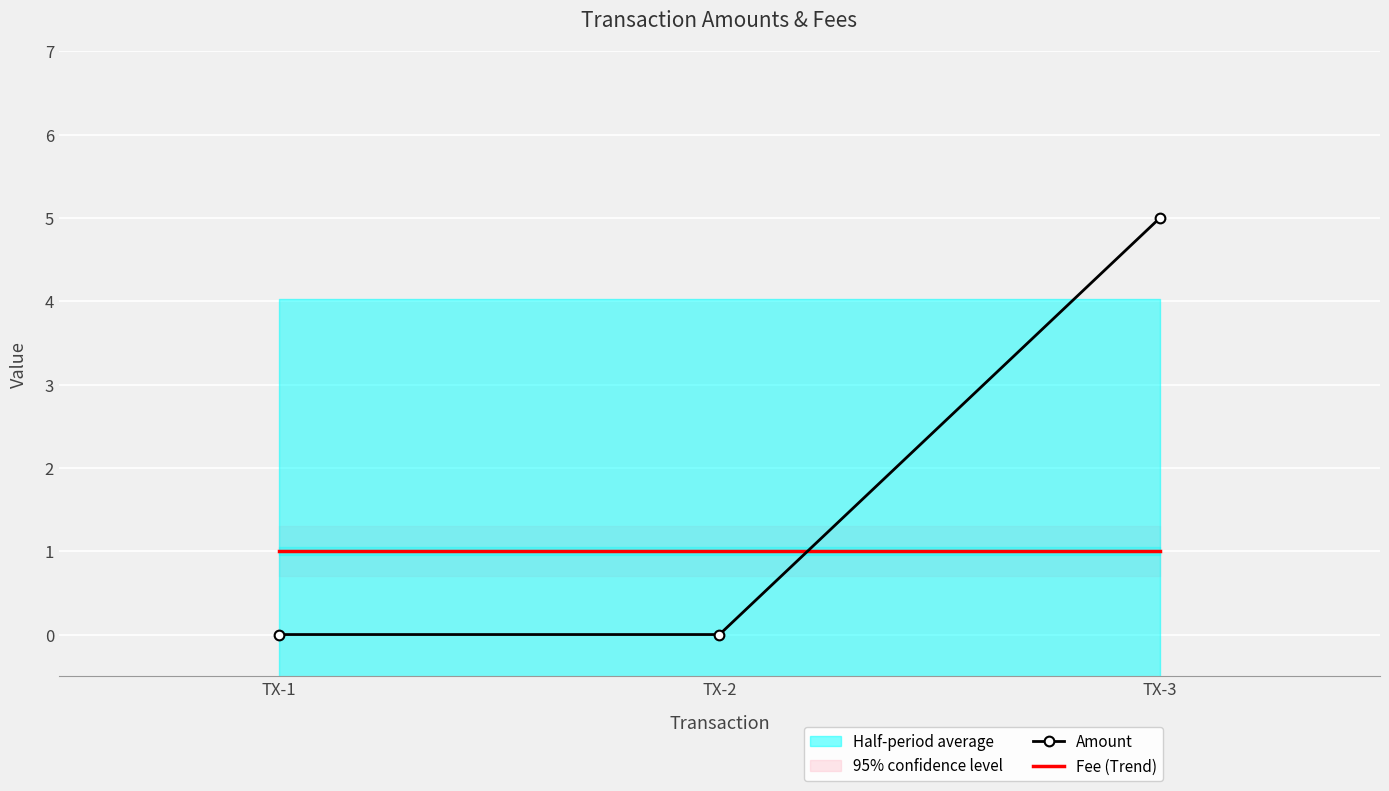

Which has a higher value, TX-3 or TX-2?

TX-3